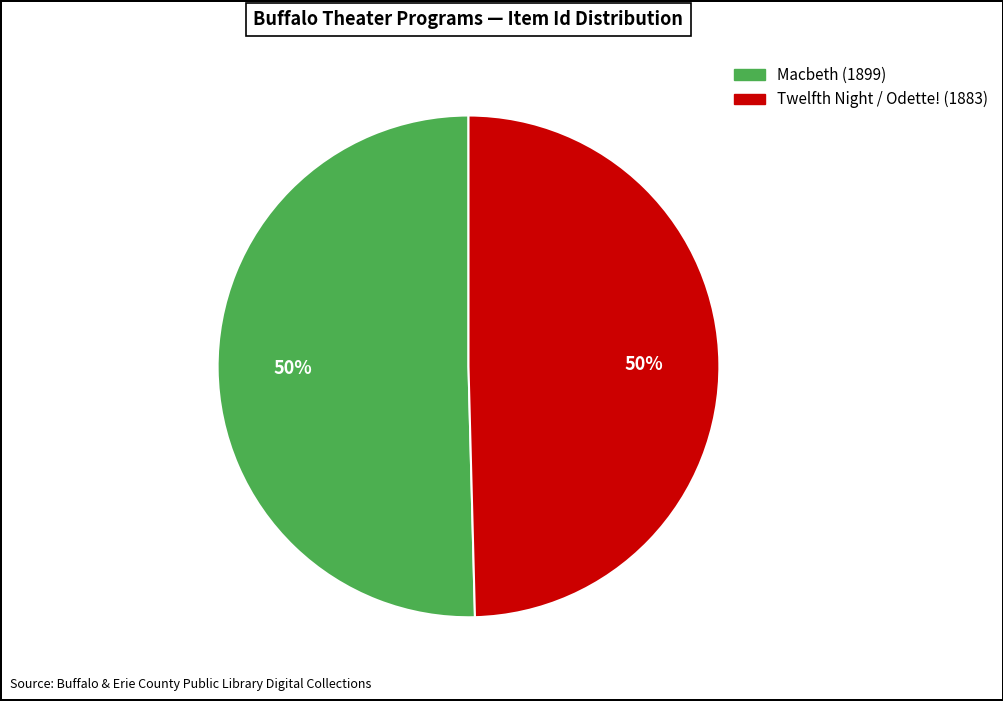

To the nearest percent, what percentage of the pie is Twelfth Night / Odette! (1883)?

50%